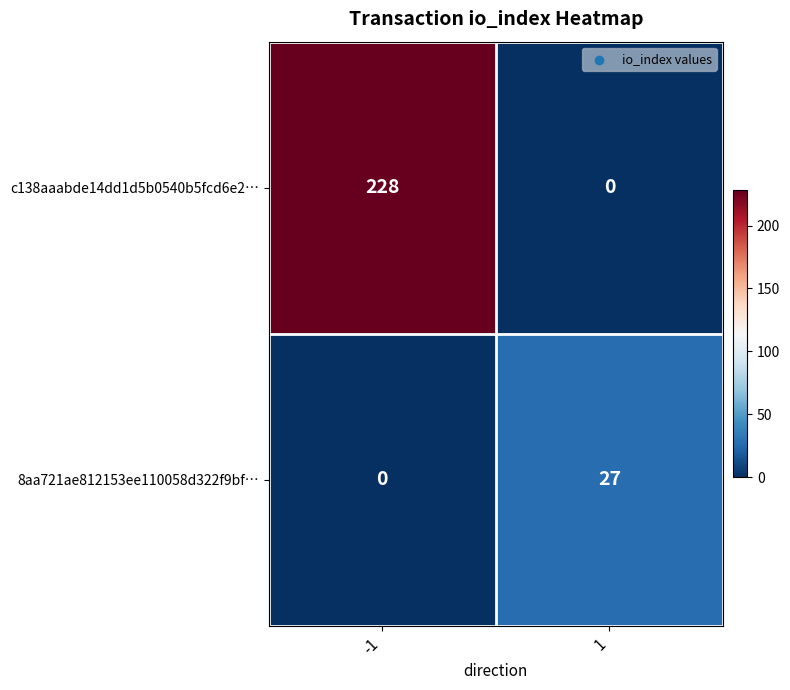

What is the sum of the 8aa721ae812153ee110058d322f9bf… values at 1 and -1?

27